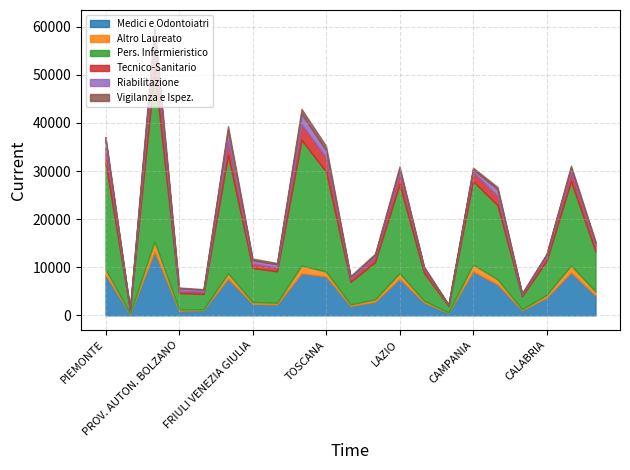

True or false: Altro Laureato has more than 1 interior local peaks.

True